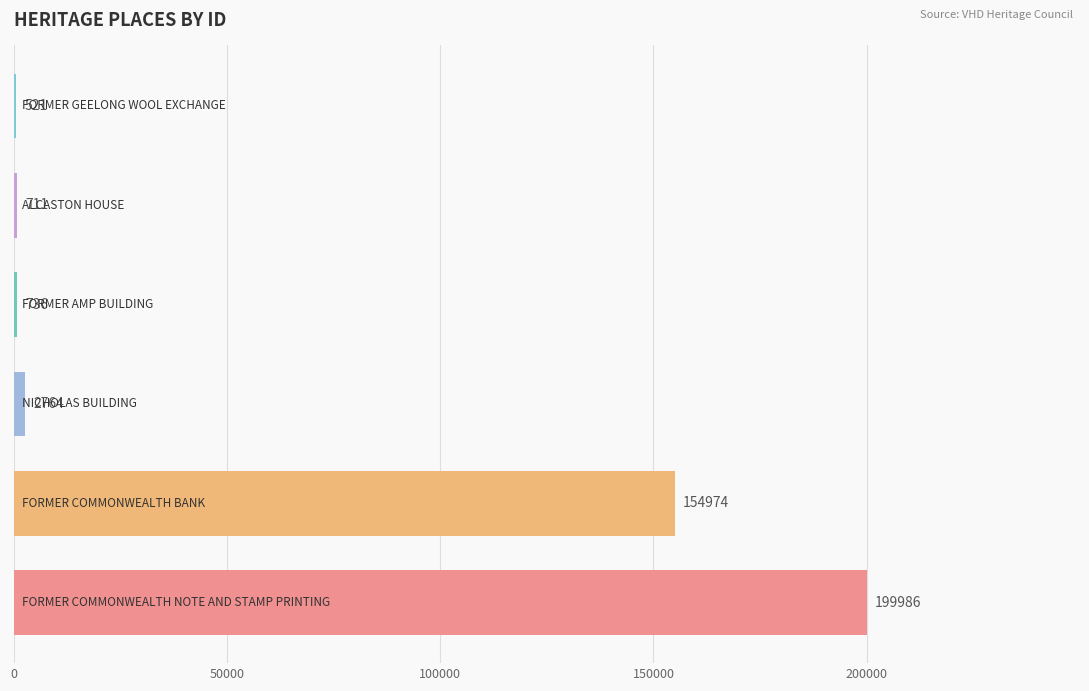

What is the sum of all values?

359692